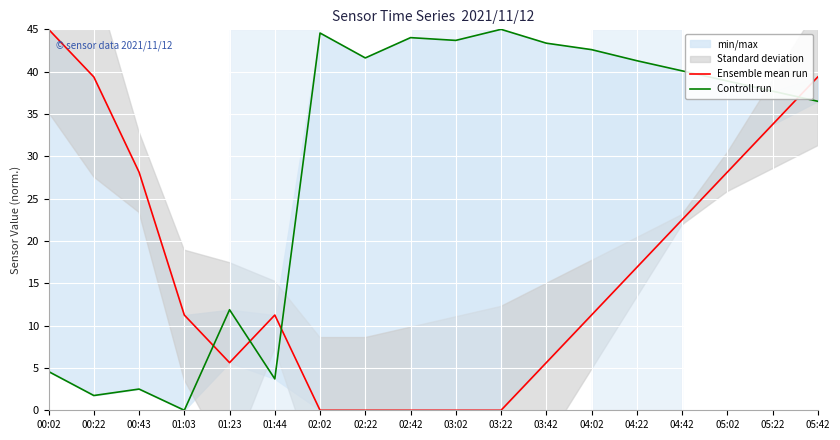

Read the Ensemble mean run value at 05:42.

39.4